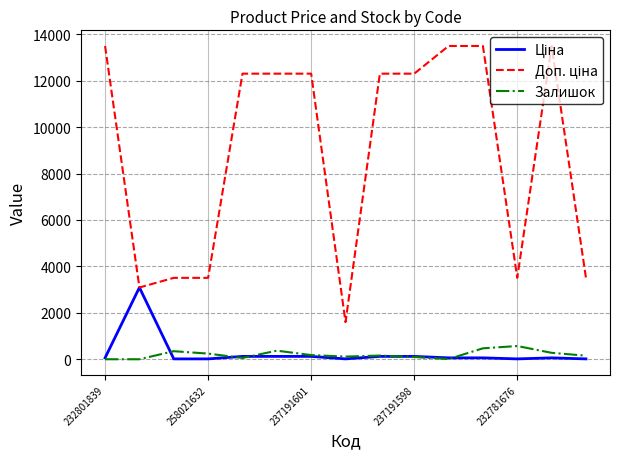

Is this an area chart (filled region under the line)?

No